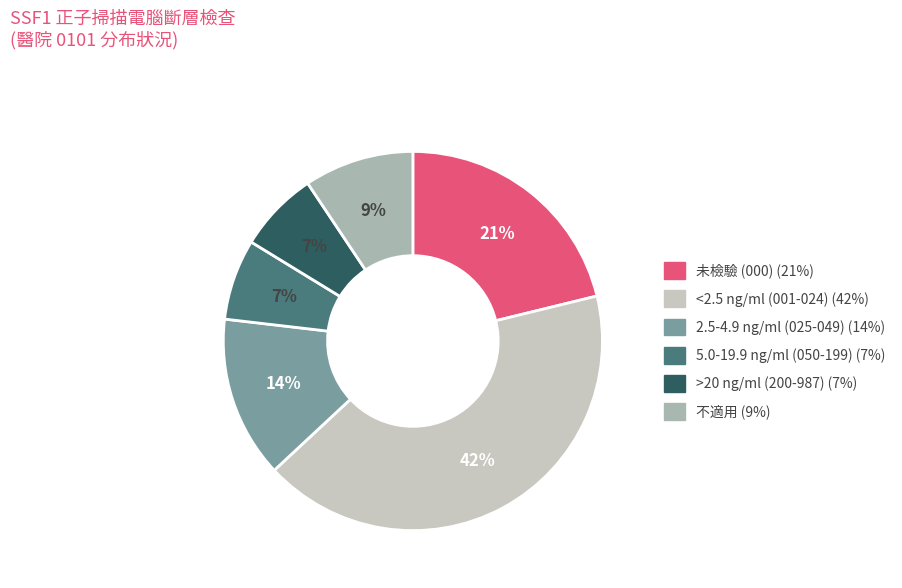

What is the largest slice in the pie chart?

<2.5 ng/ml (001-024)